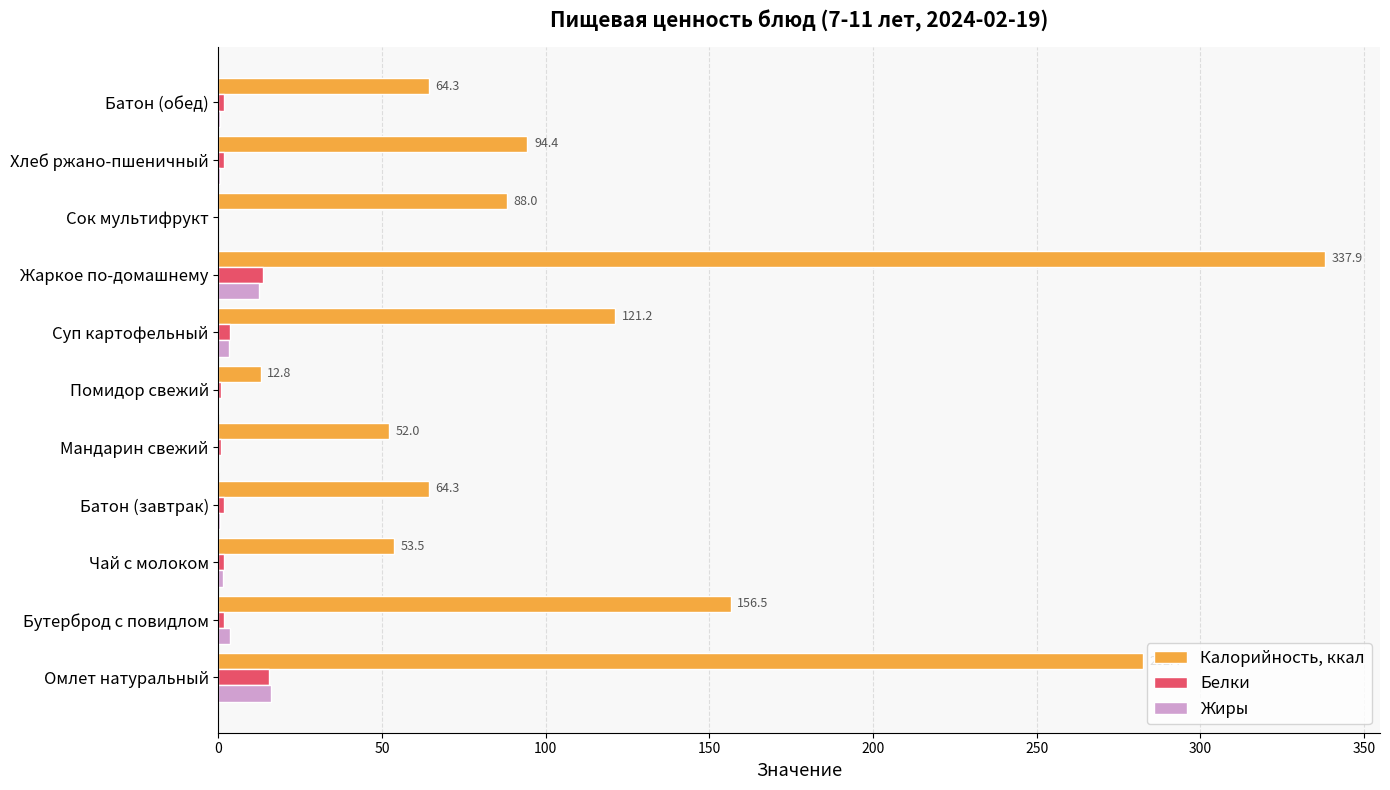

True or false: Белки has a value of 0.0 at Сок мультифрукт.

True